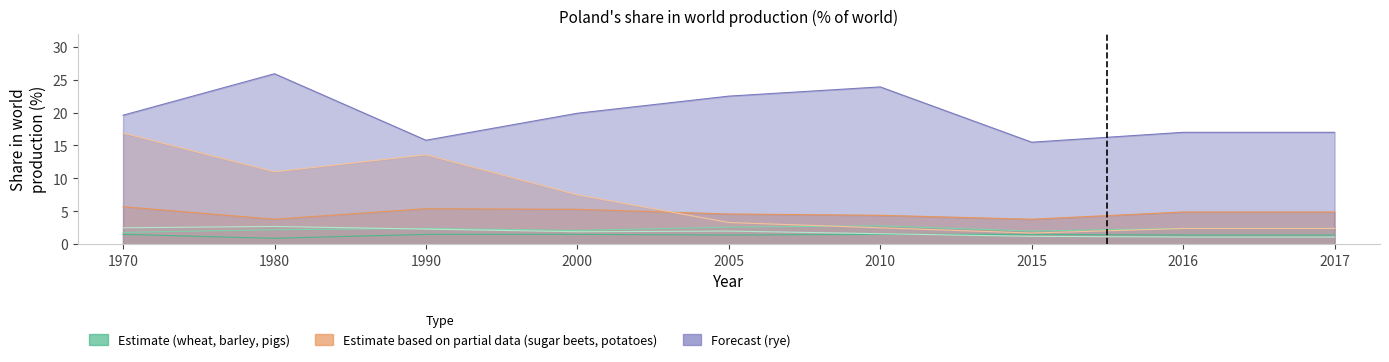

What is the sum of the pigs values at 2010 and 2017?

2.7